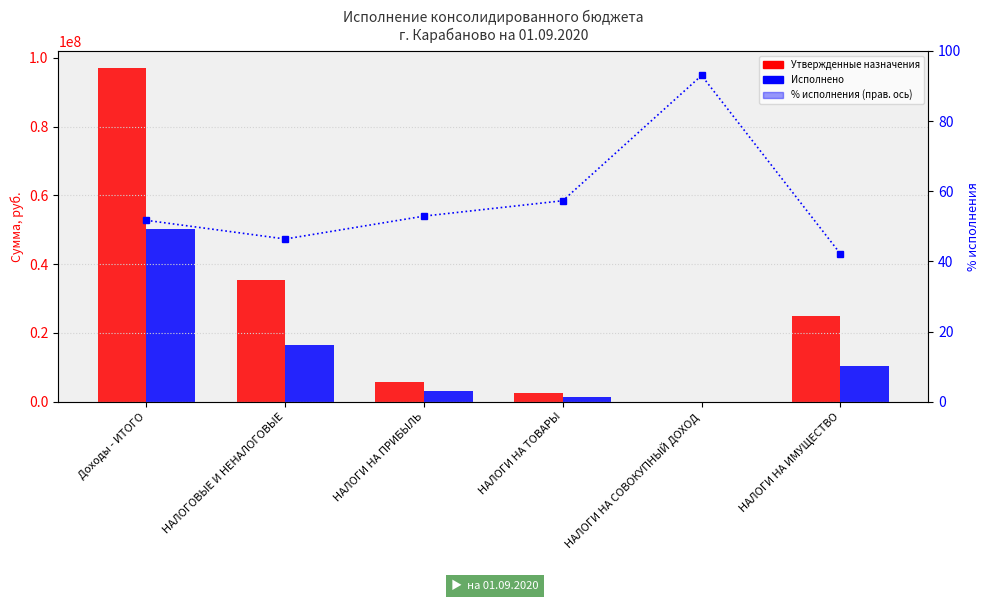

What is the spread (max minus min) of values at Доходы - ИТОГО?

97118378.9